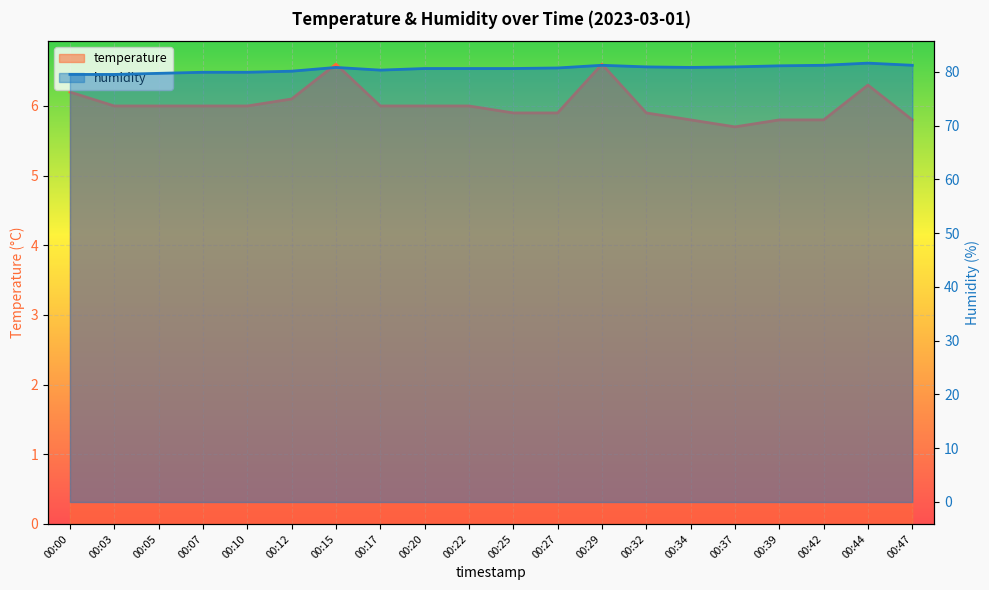

How many distinct data groups are displayed?

2